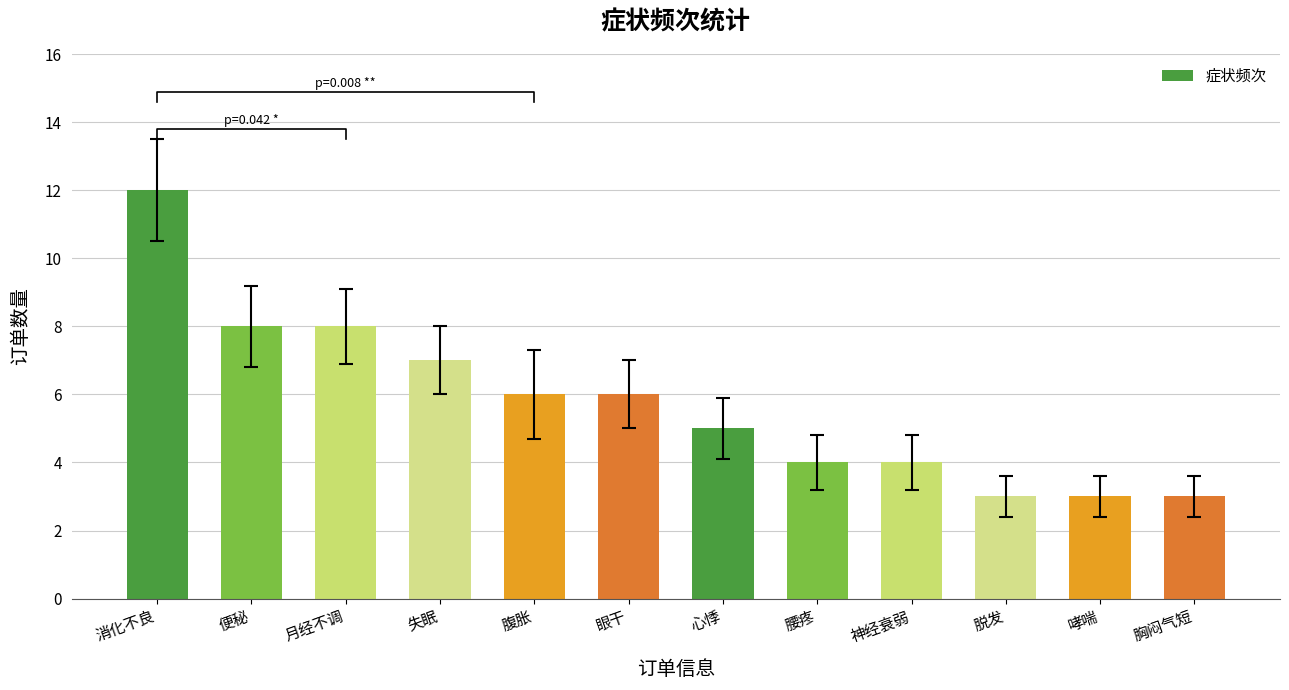

Between 消化不良 and 腰疼, which is larger?

消化不良